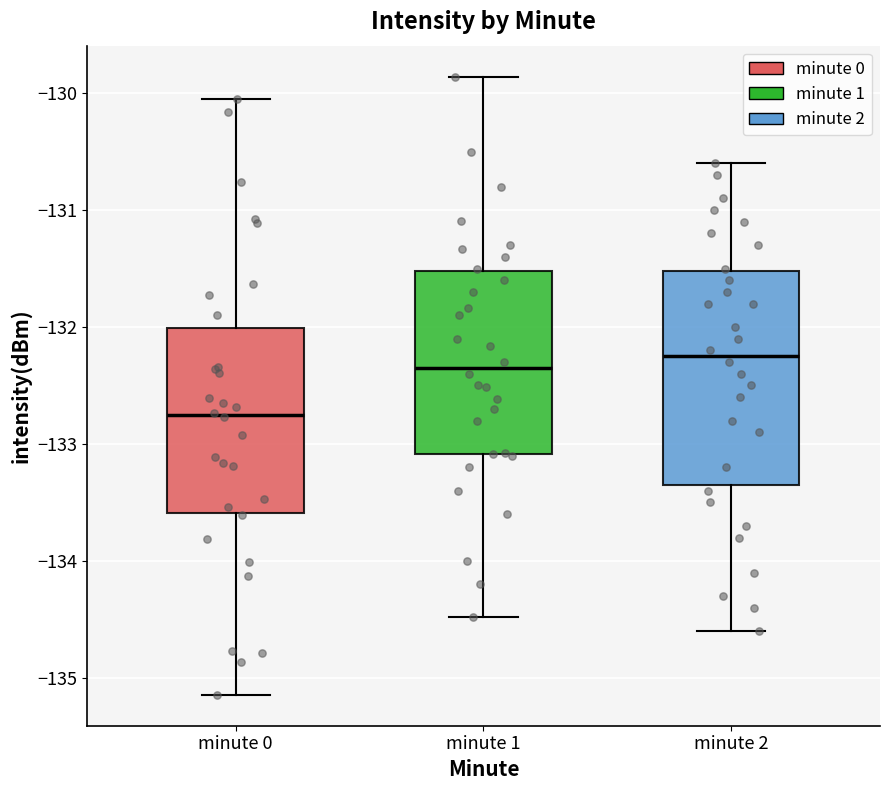

Where is the upper edge of the box for minute 1 on the y-axis? The values are not printed on the chart, so give them approximately, as read against the axis.

-131.5